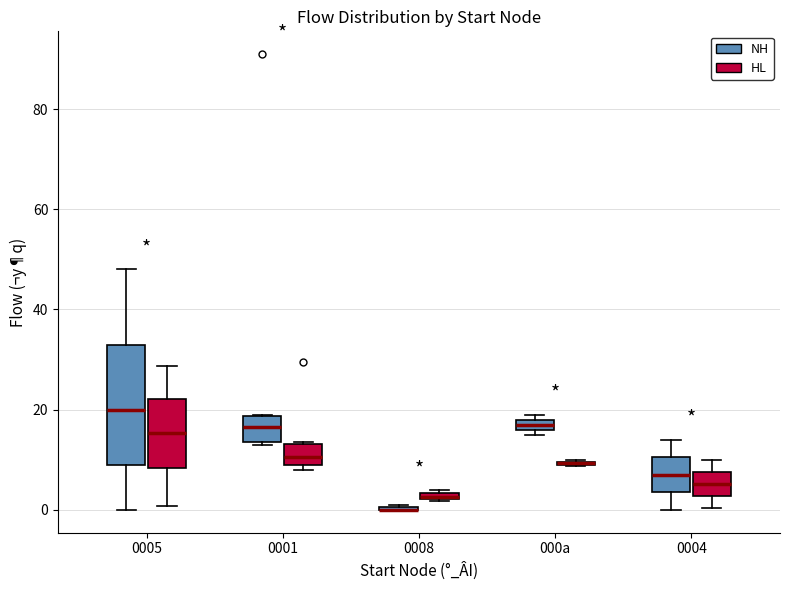

Where does the median line of the box for 0004 (HL) sit on the y-axis? The values are not printed on the chart, so give them approximately, as read against the axis.

6